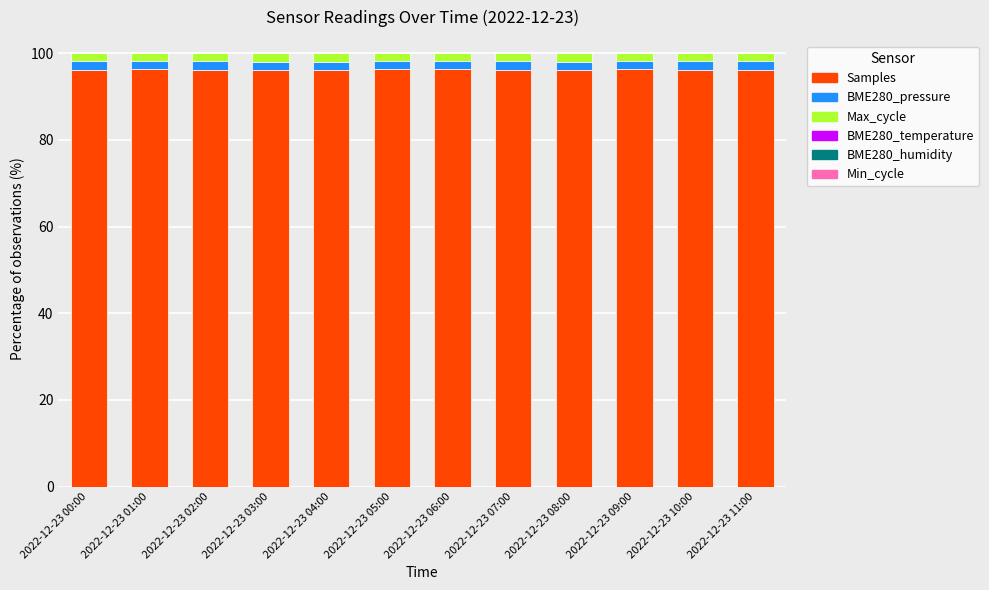

Count the number of data series in this chart.

6